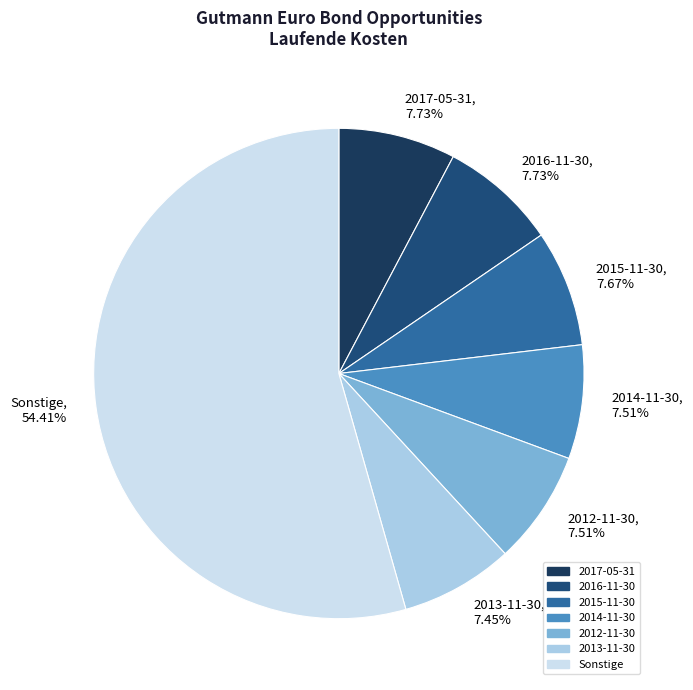

Which category has the biggest portion of the pie?

Sonstige, 54.41%